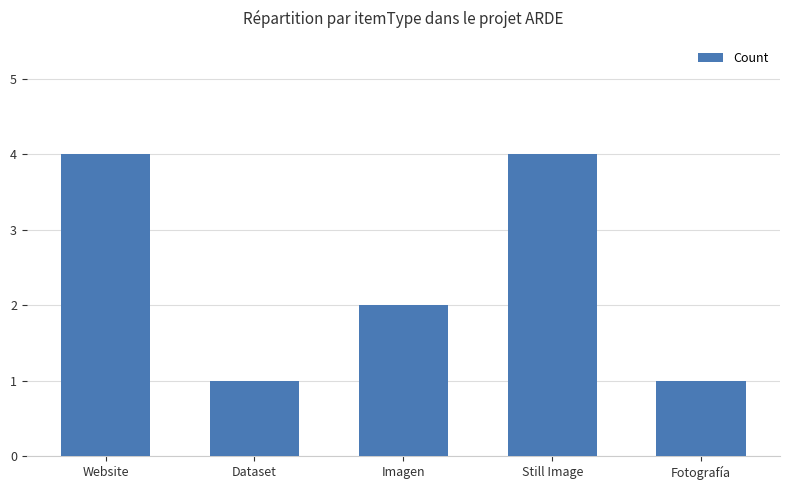

What is the difference between the maximum and second lowest values?

3